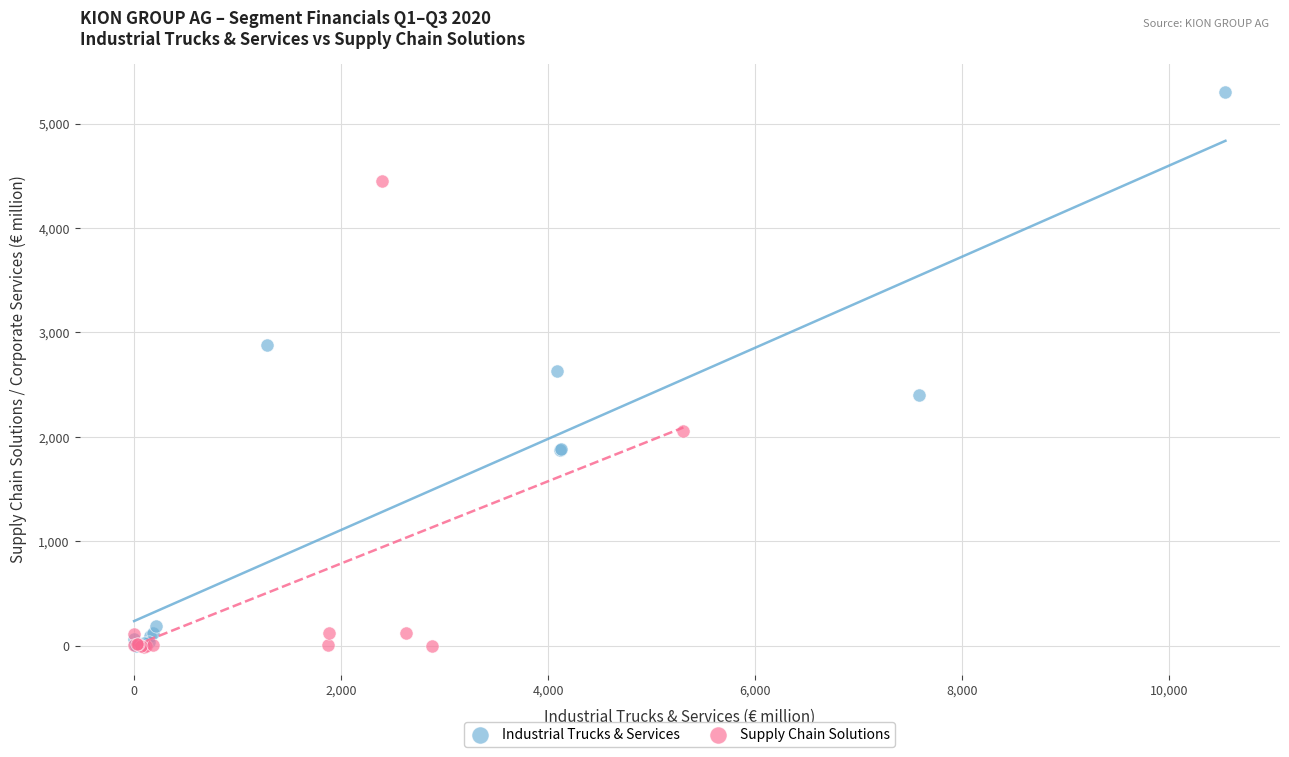

Which series contains the highest Y value?

Industrial Trucks & Services